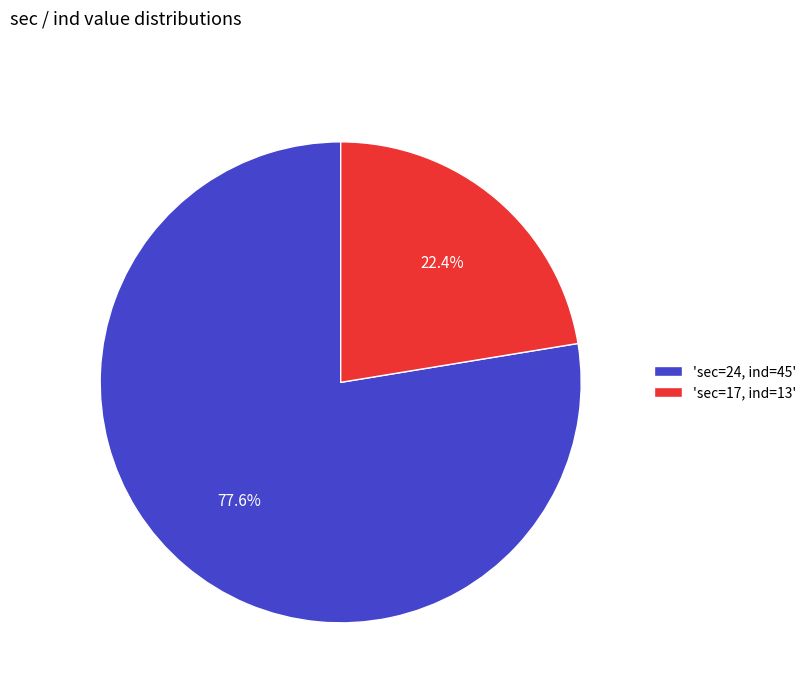

Does any single category account for the majority?

Yes